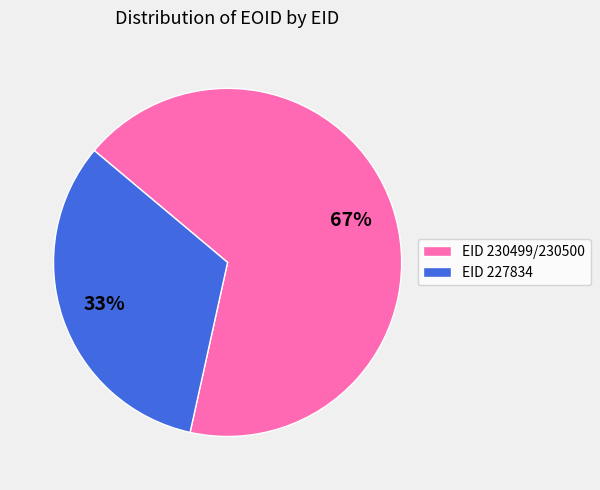

Is there a majority slice in this chart?

Yes